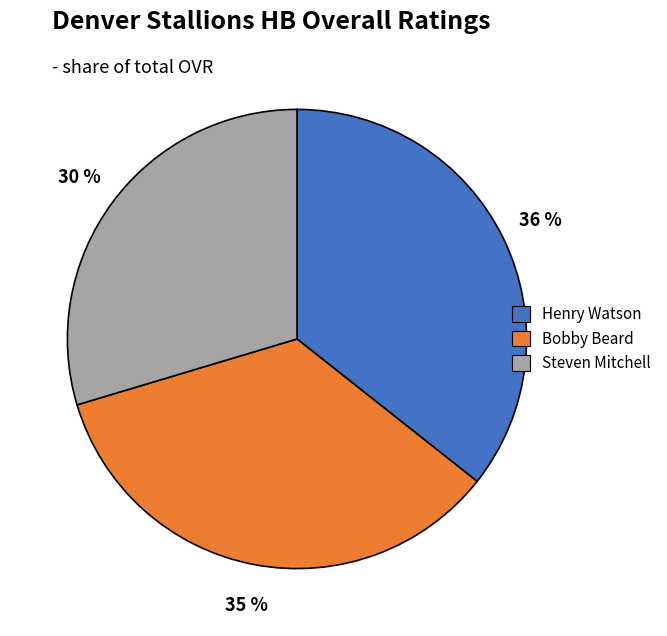

Which slice is the smallest?

Steven Mitchell